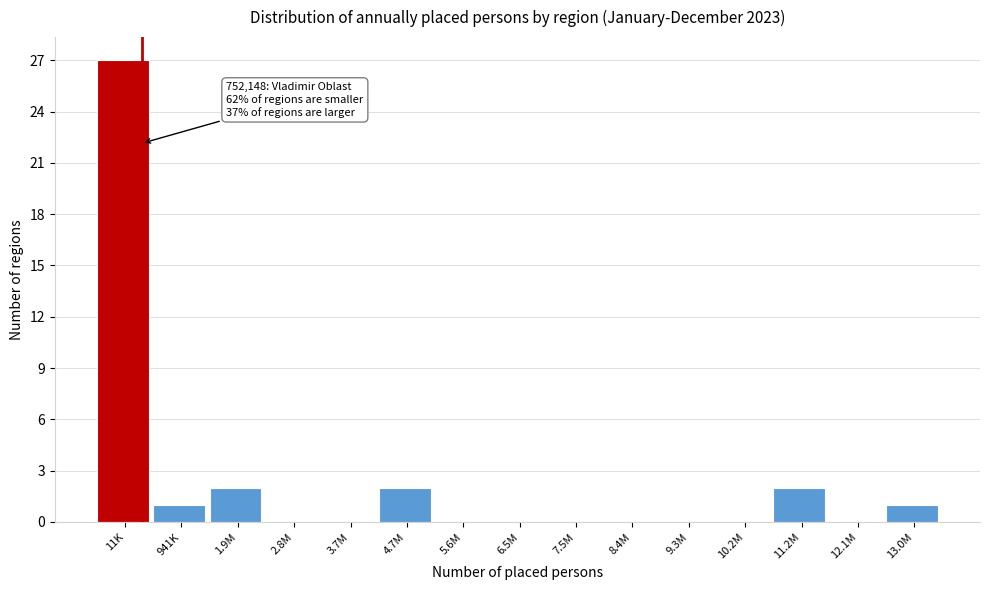

Reading right to left, list all the values displayed in this chart.

13.0M=1	12.1M=0	11.2M=2	10.2M=0	9.3M=0	8.4M=0	7.5M=0	6.5M=0	5.6M=0	4.7M=2	3.7M=0	2.8M=0	1.9M=2	941K=1	11K=27